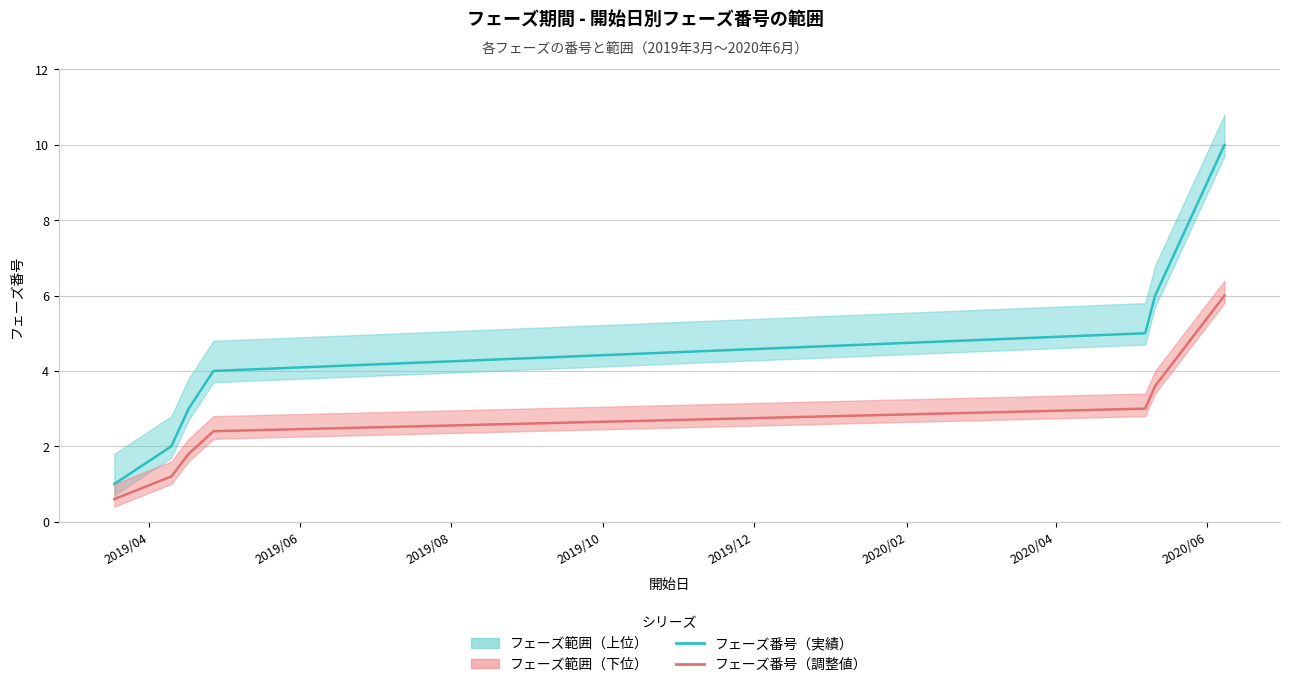

At which label does フェーズ番号（実績） reach its minimum?

2019/04